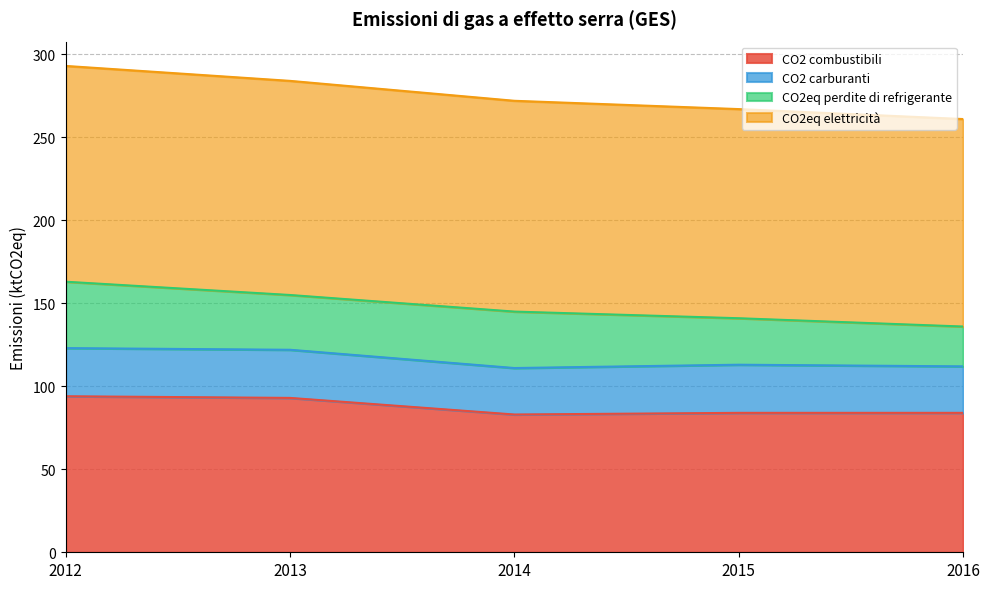

What is the sum of the CO2 combustibili values at 2016 and 2015?

168